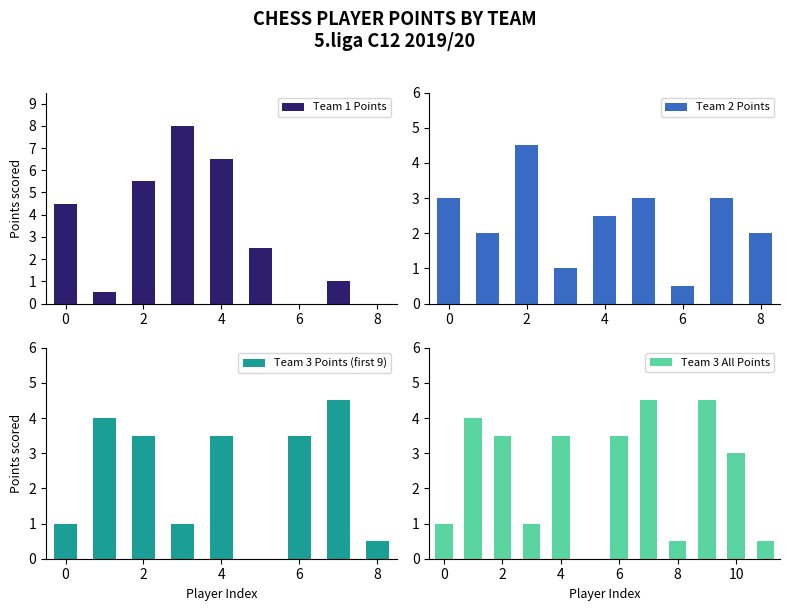

What is the sum of all Team 1 Points values?

28.5